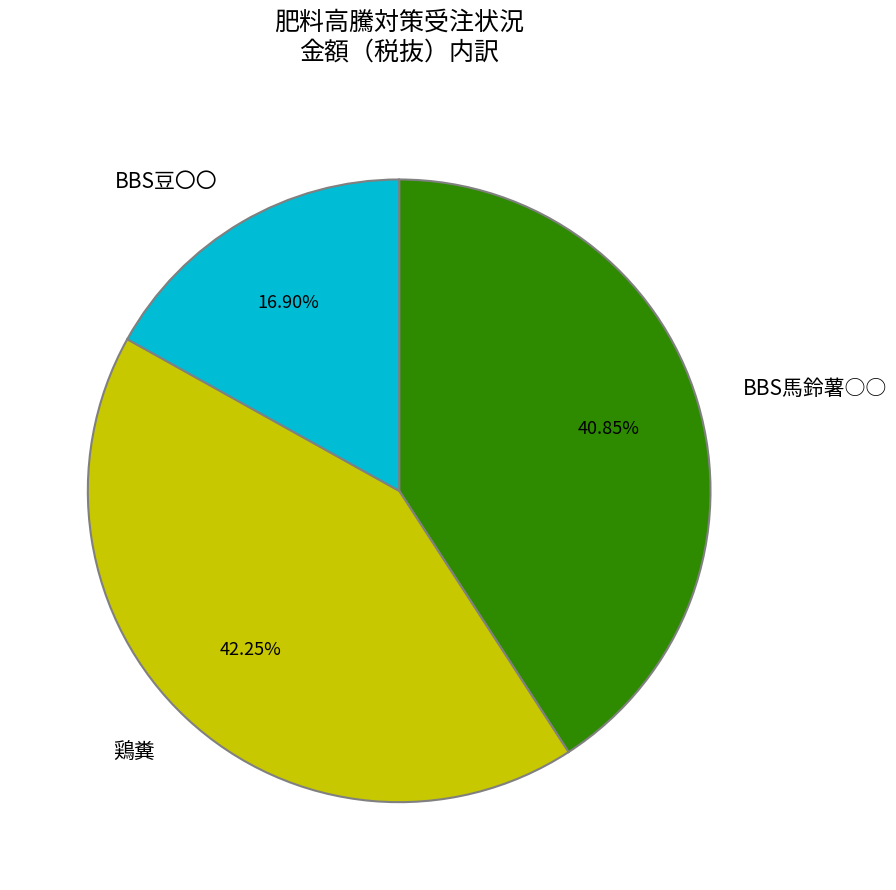

Is there a majority slice in this chart?

No